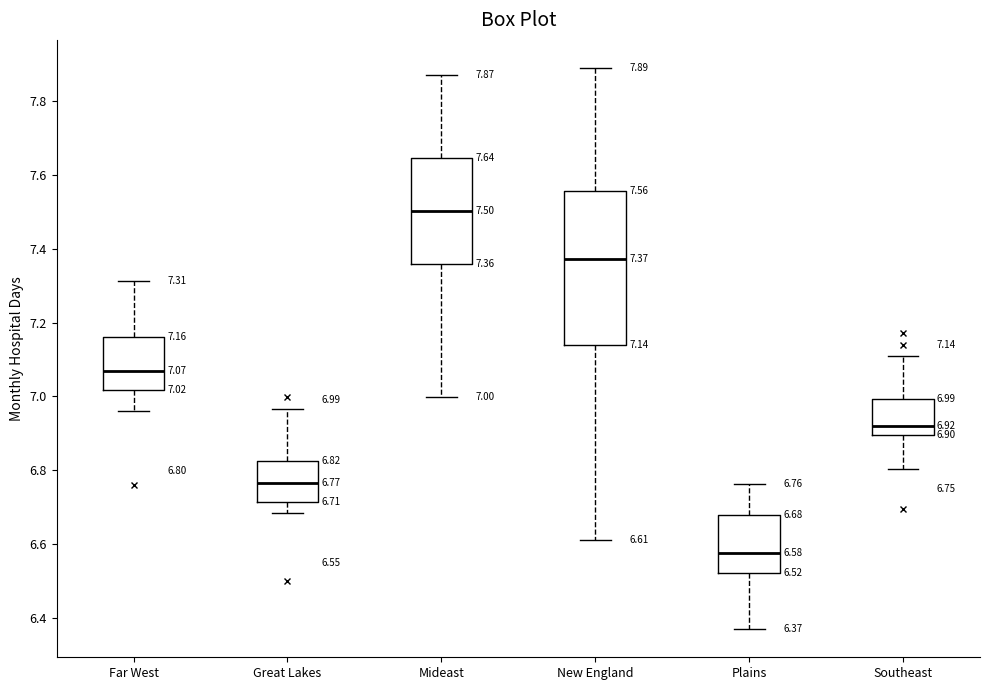

Which box has the highest median line?

Mideast